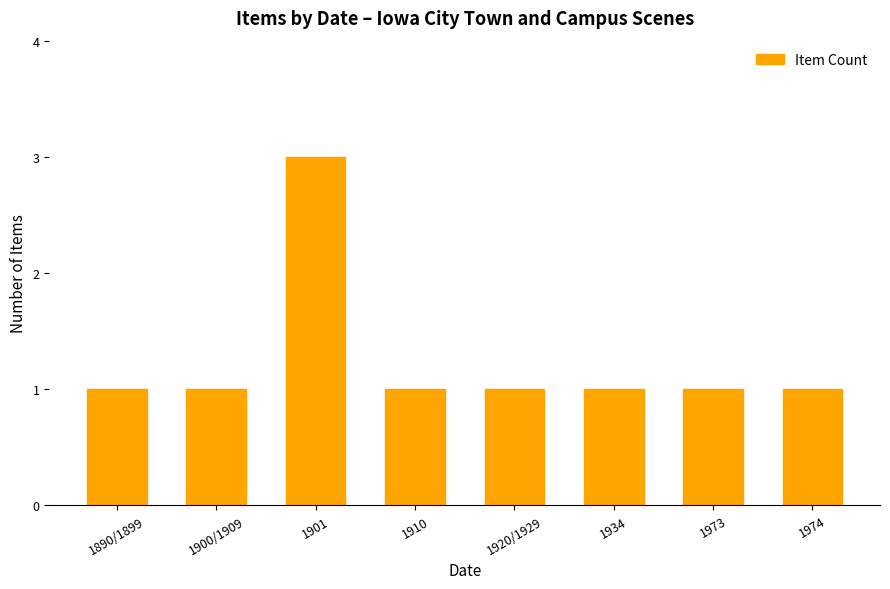

What is the label of the 6th bar from the right?

1901